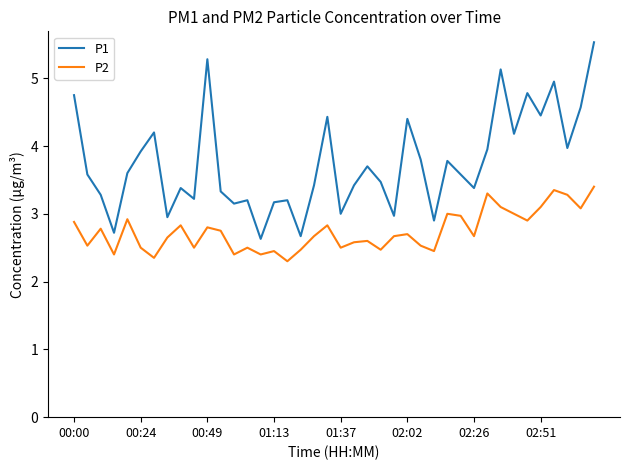

True or false: P2 and P1 cross at least once.

False